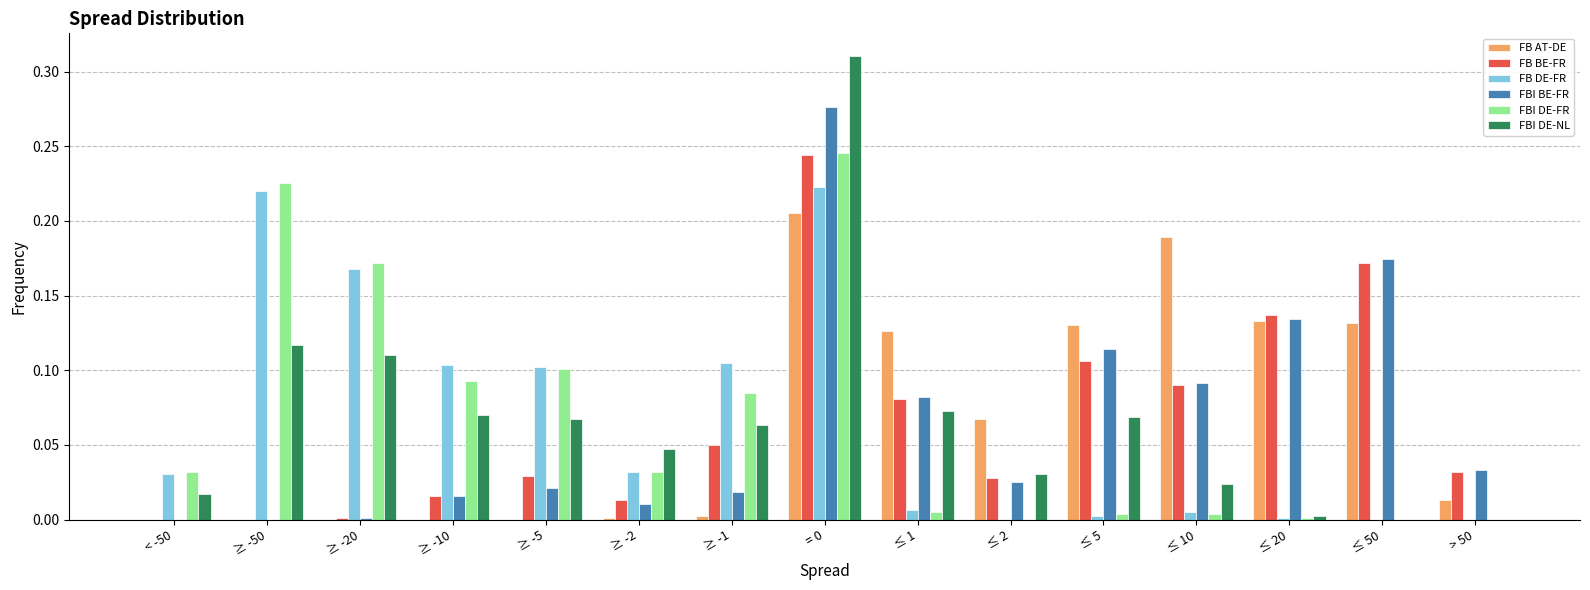

Which series changed the most between < -50 and ≤ 10?

FB AT-DE